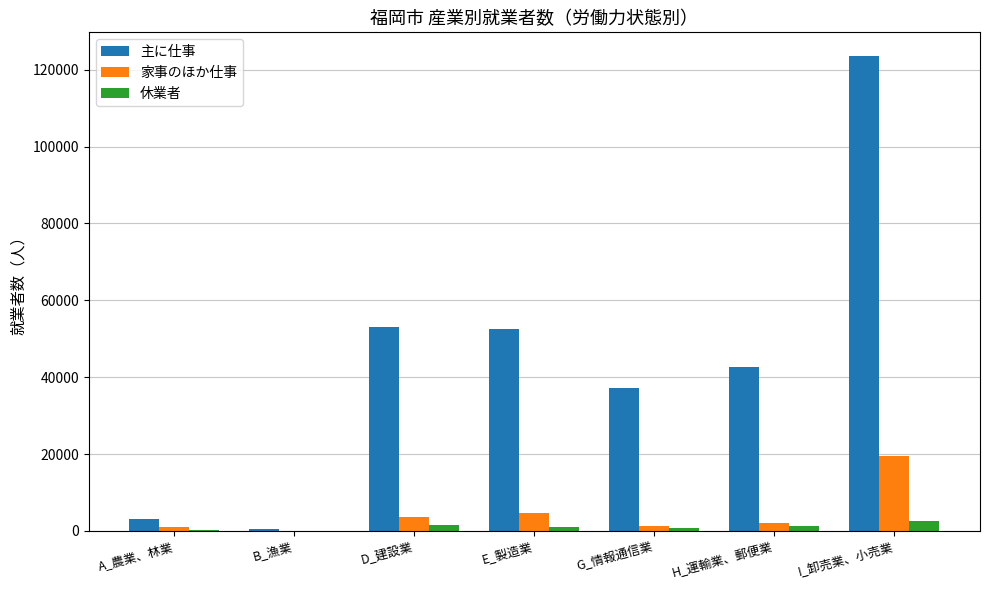

What are all the series names shown in the legend?

主に仕事, 家事のほか仕事, 休業者